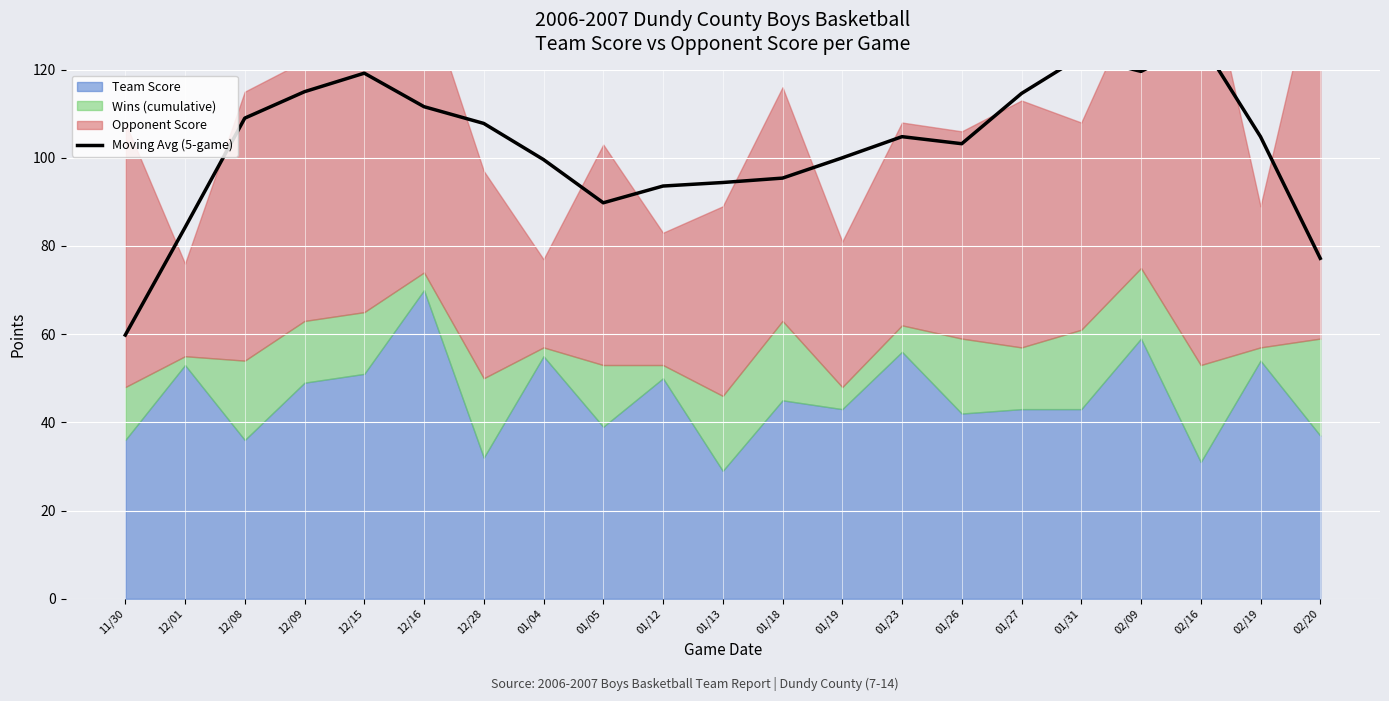

Is it true that the value at 02/20 is 45.4?

False